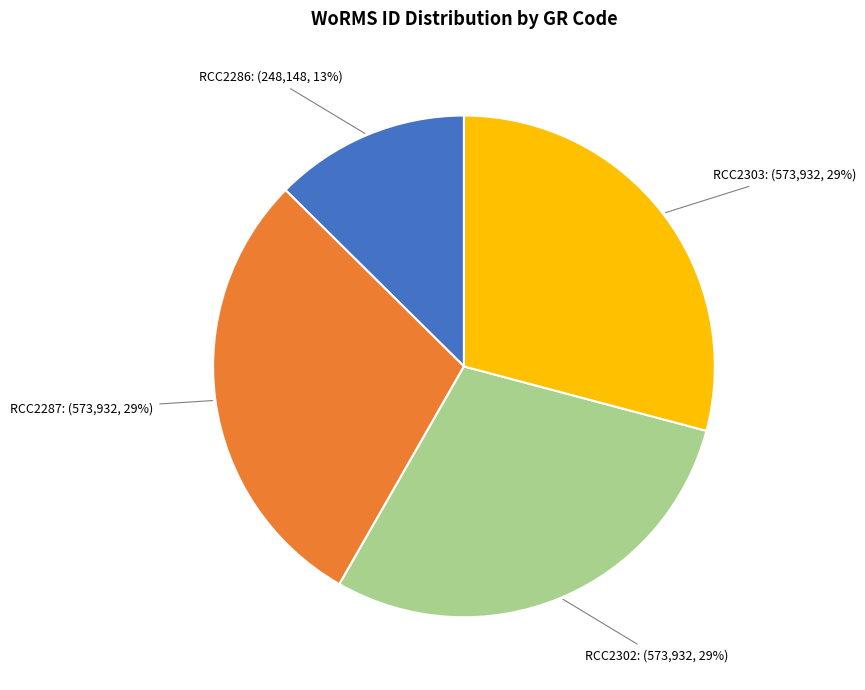

Is there any slice that represents more than half of the pie?

No